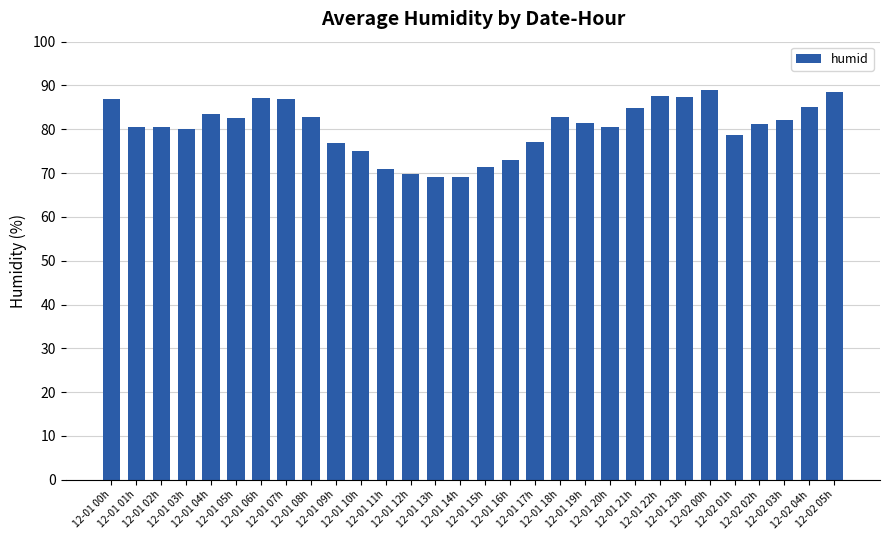

Is it true that the value at 12-02 01h is 22.2?

False